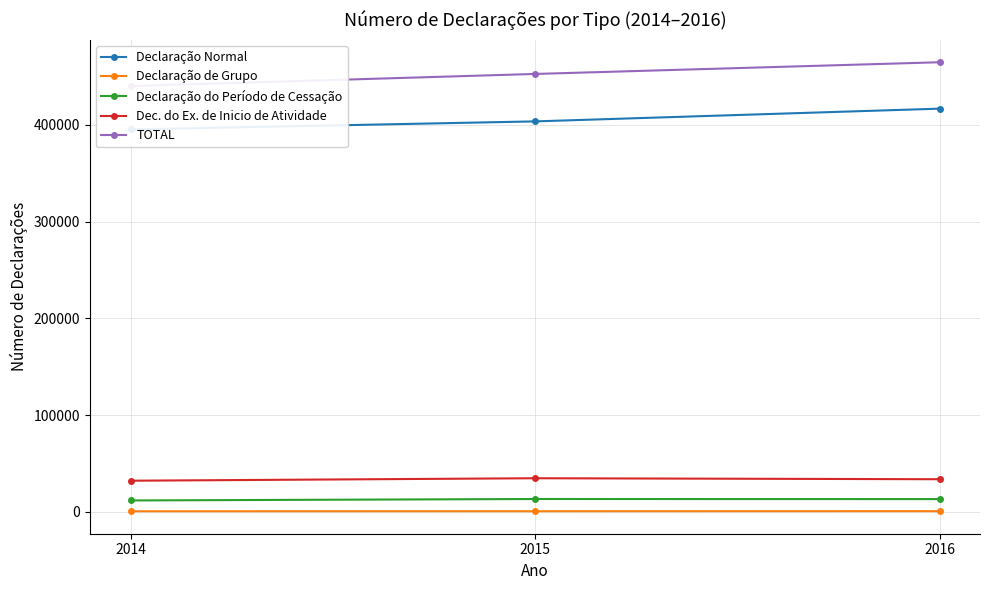

What is the greatest value displayed?

464780